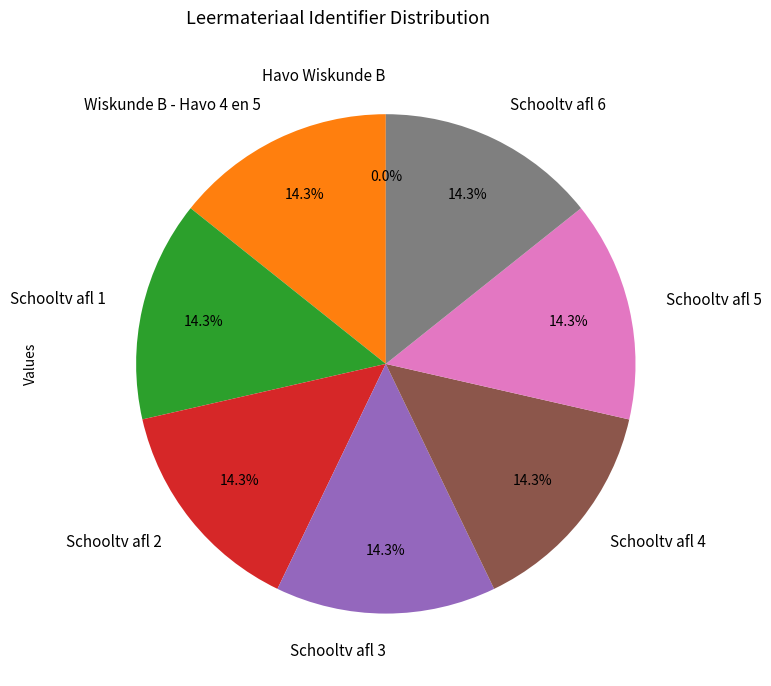

What is the ratio of the value at Schooltv afl 6 to the value at Schooltv afl 2?

1.0